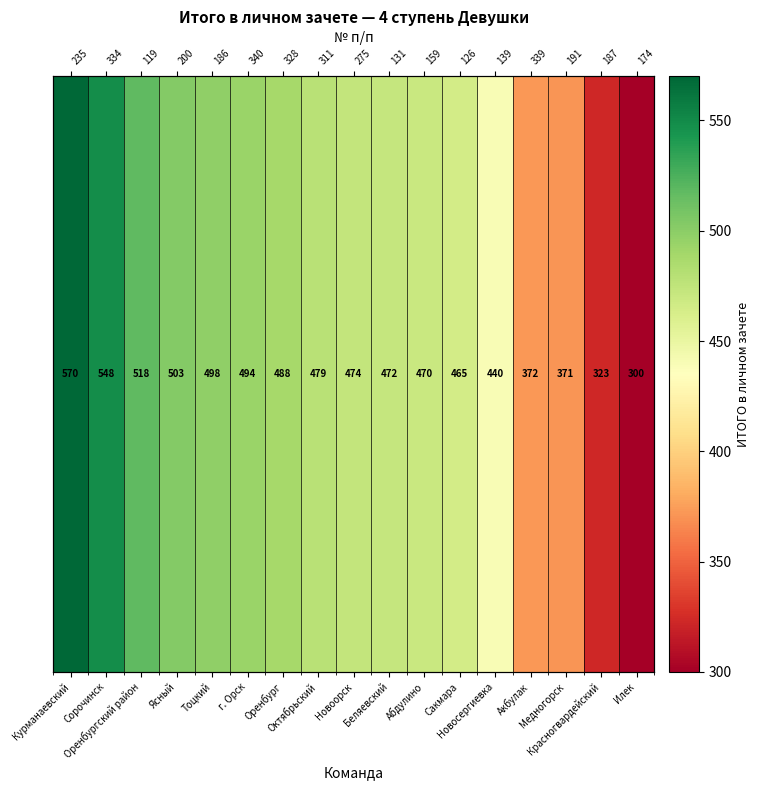

What is the change in value from Оренбургский район to Новоорск?

-44